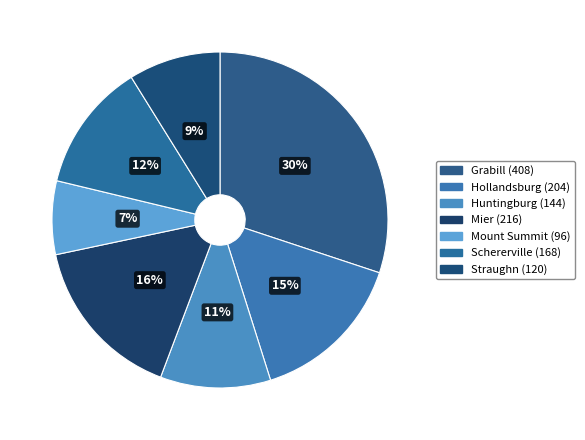

What is the change in value from Grabill to Huntingburg?

-264